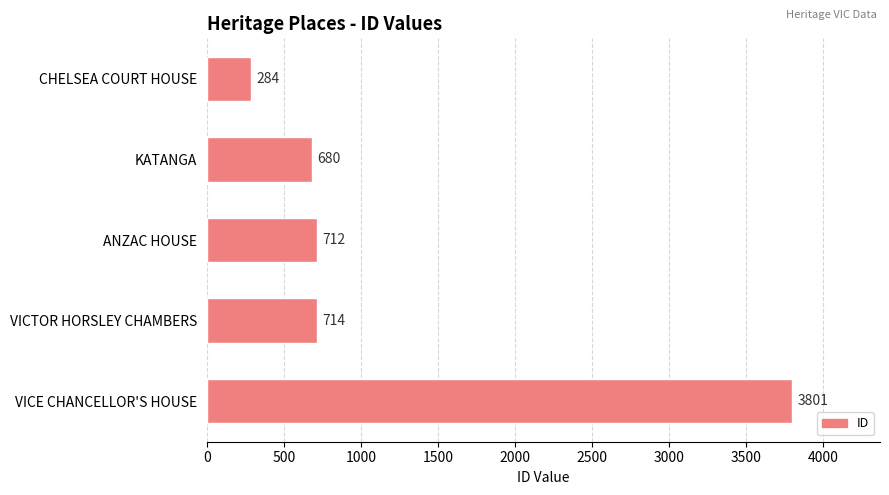

Between ANZAC HOUSE and VICTOR HORSLEY CHAMBERS, which is larger?

VICTOR HORSLEY CHAMBERS